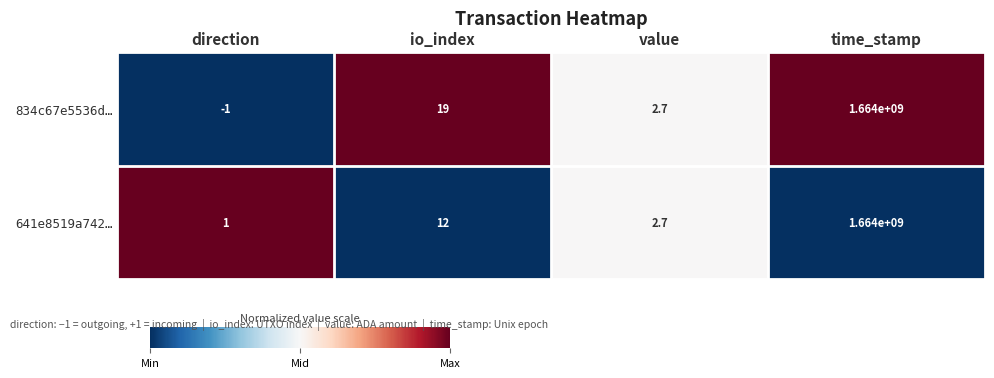

Which series changed the most between io_index and time_stamp?

641e8519a742…